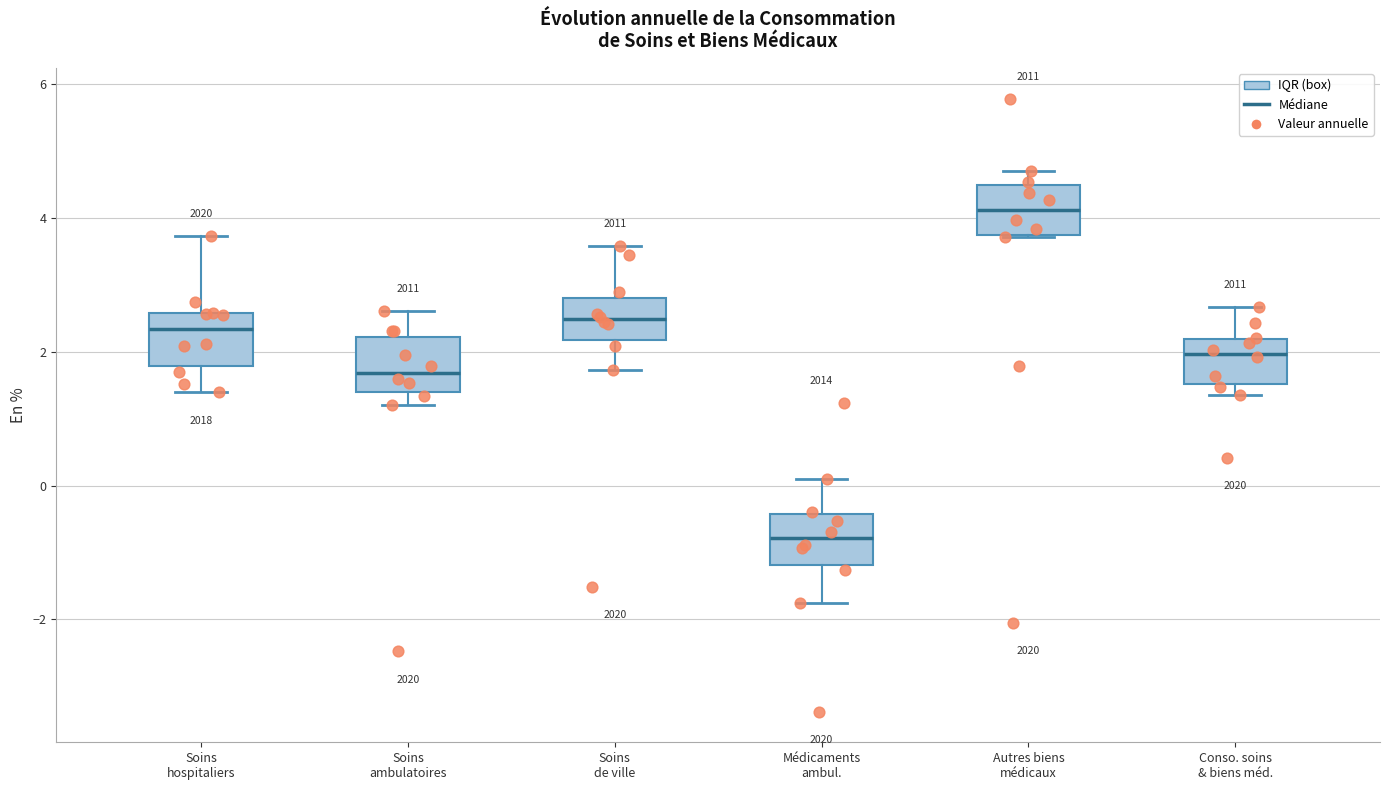

Which box's median line is the lowest?

Médicaments ambul.